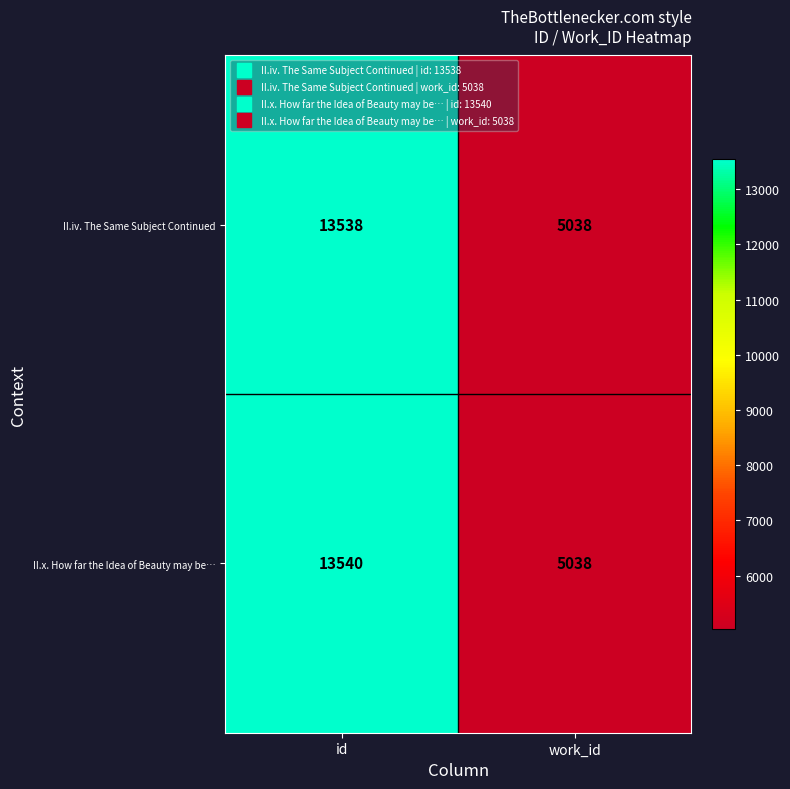

Which series has the largest total across all categories?

II.x. How far the Idea of Beauty may be…